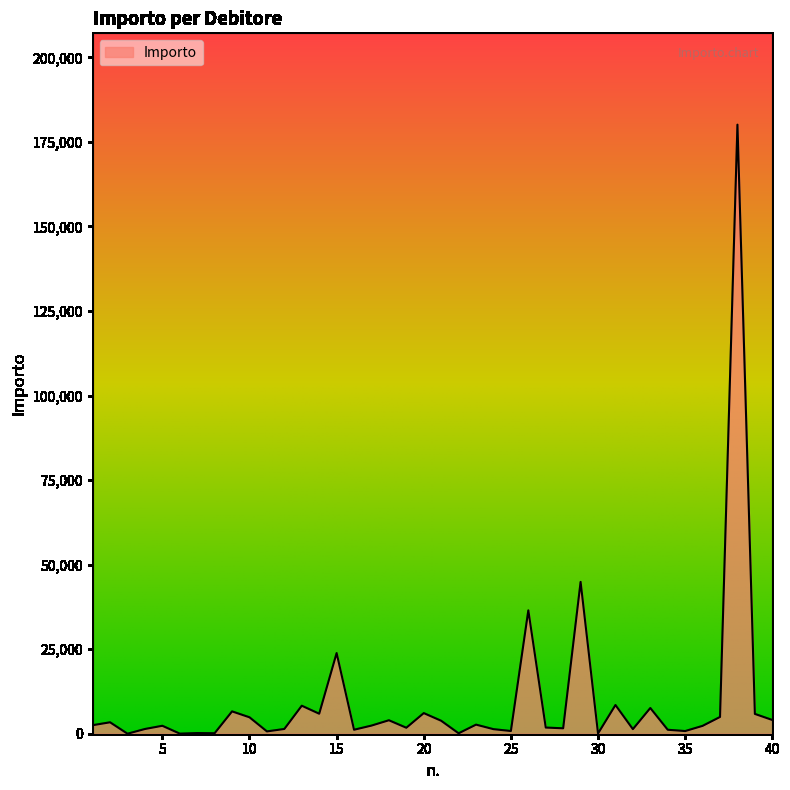

What is the difference between the maximum and minimum values?

180081.1